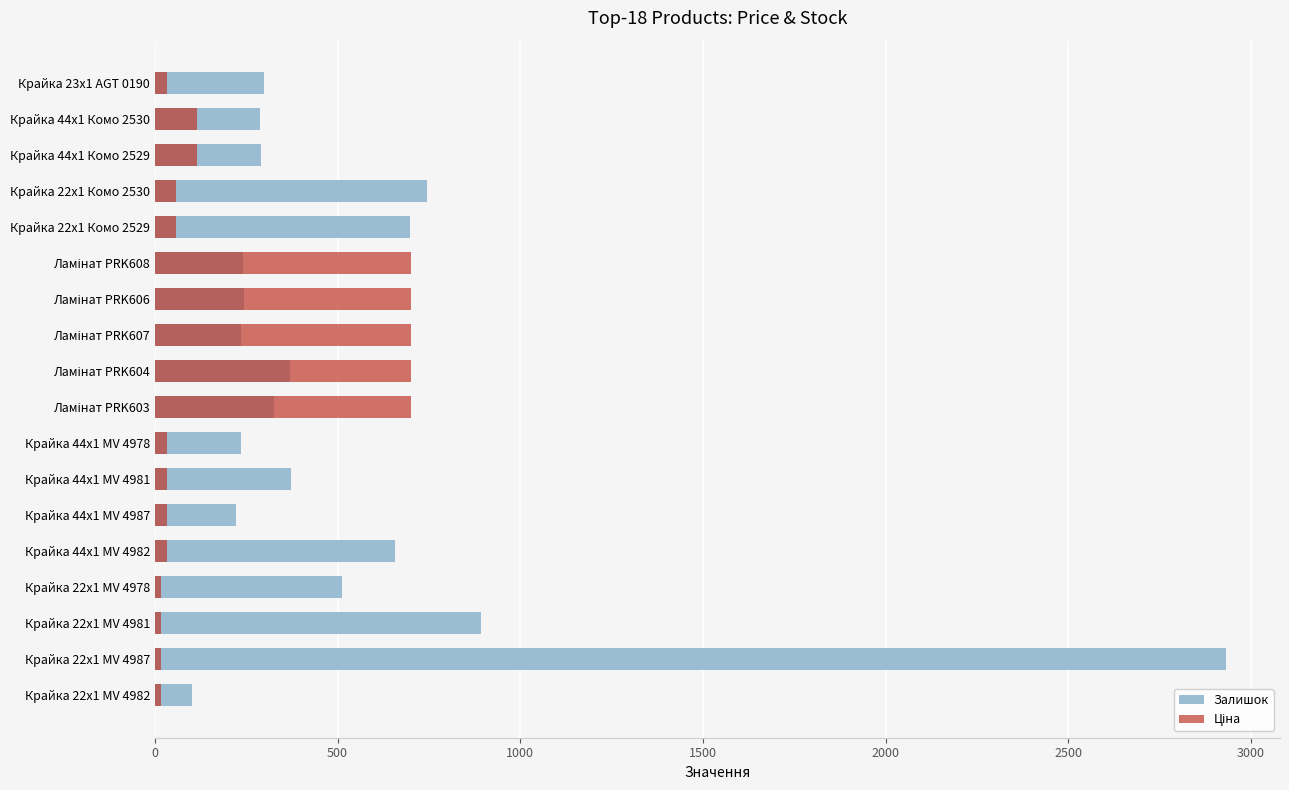

The Залишок series shows 521.2 at Ламінат PRK603. True or false?

False